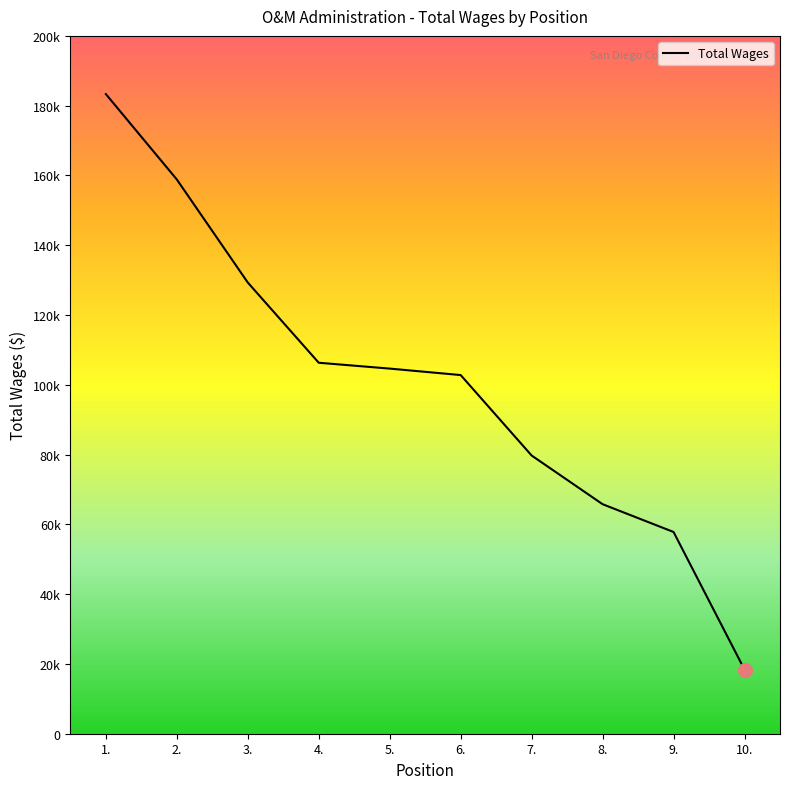

Which has a higher value, 7. or 10.?

7.